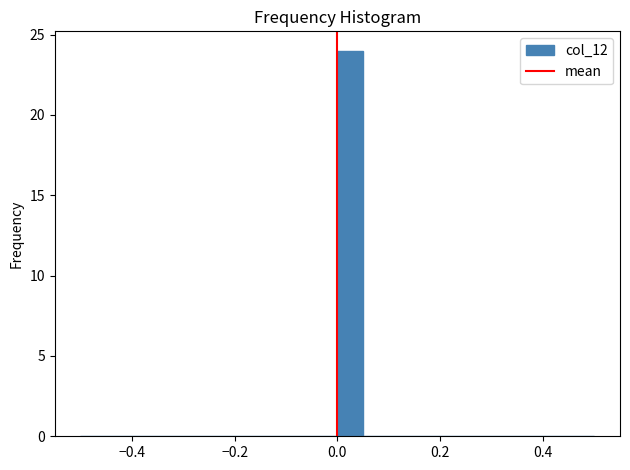

Read against the x-axis, roughly where is the centre of the tallest bar?

0.02